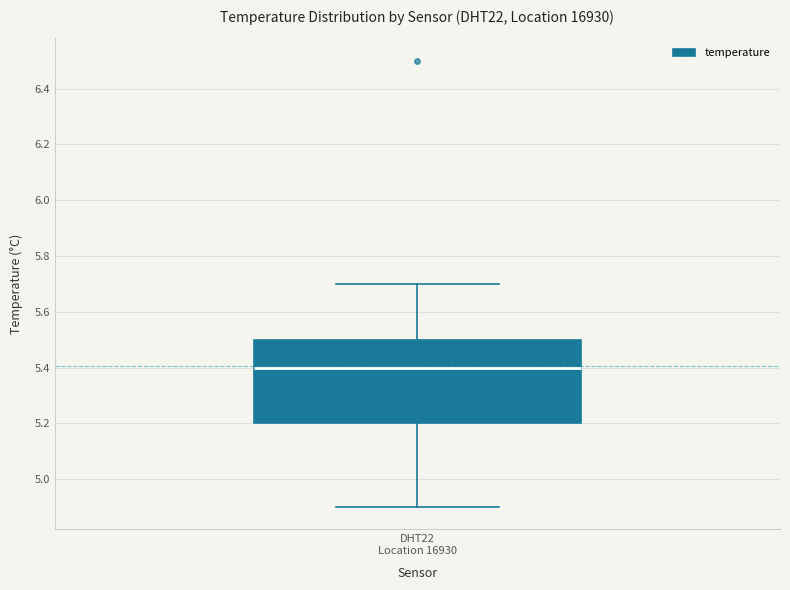

Read this box plot against the y-axis: the position of the median line, the range covered by the box, and the ends of both whiskers. The values are not printed on the chart, so give them approximately, as read against the axis.

median 5.4, box 5.2 to 5.5, whiskers 4.9 to 5.7